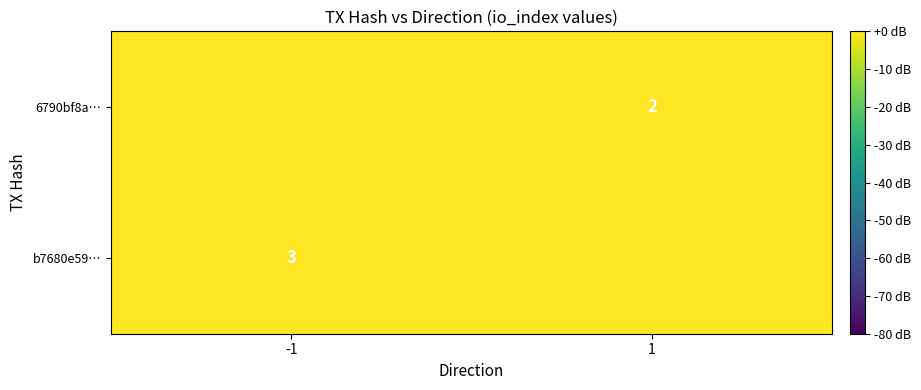

Is it true that 6790bf8a… equals 2 at 1?

True